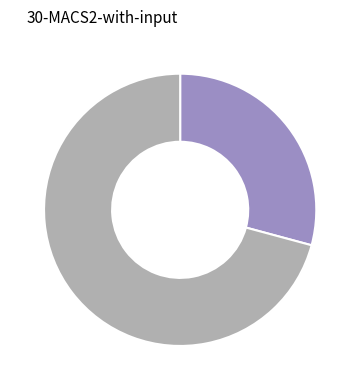

Is there any slice that represents more than half of the pie?

Yes